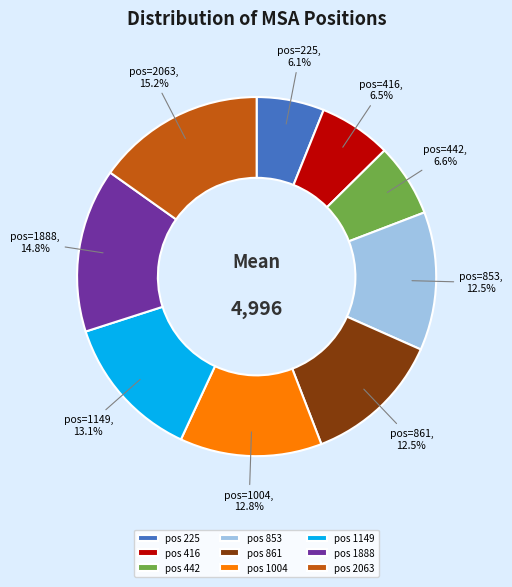

Combined, do pos 861 and pos 1888 account for over 50%?

No